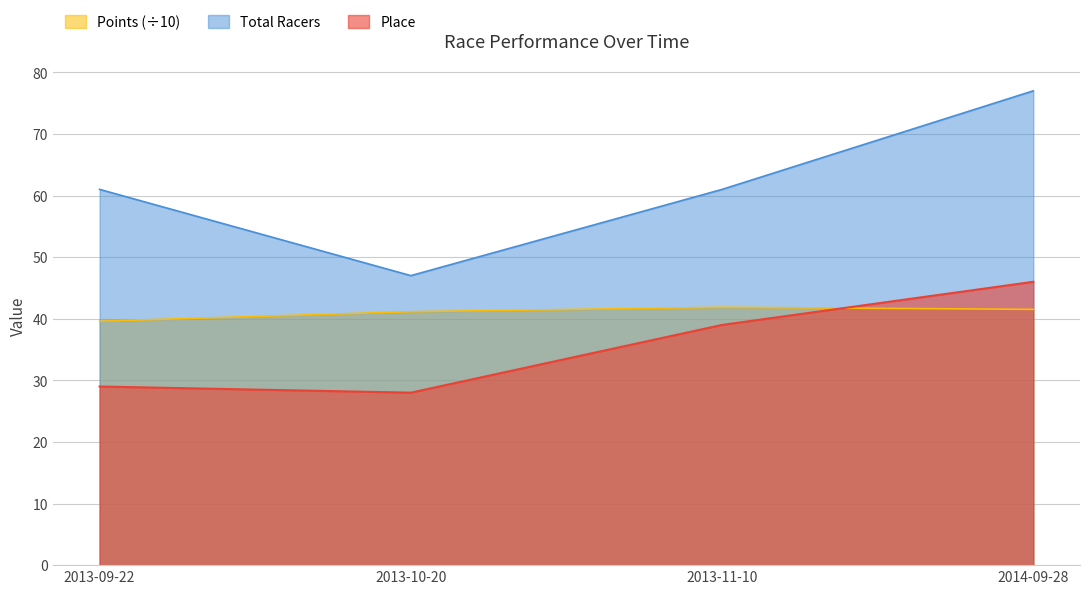

Which series has the largest total across all categories?

Total Racers